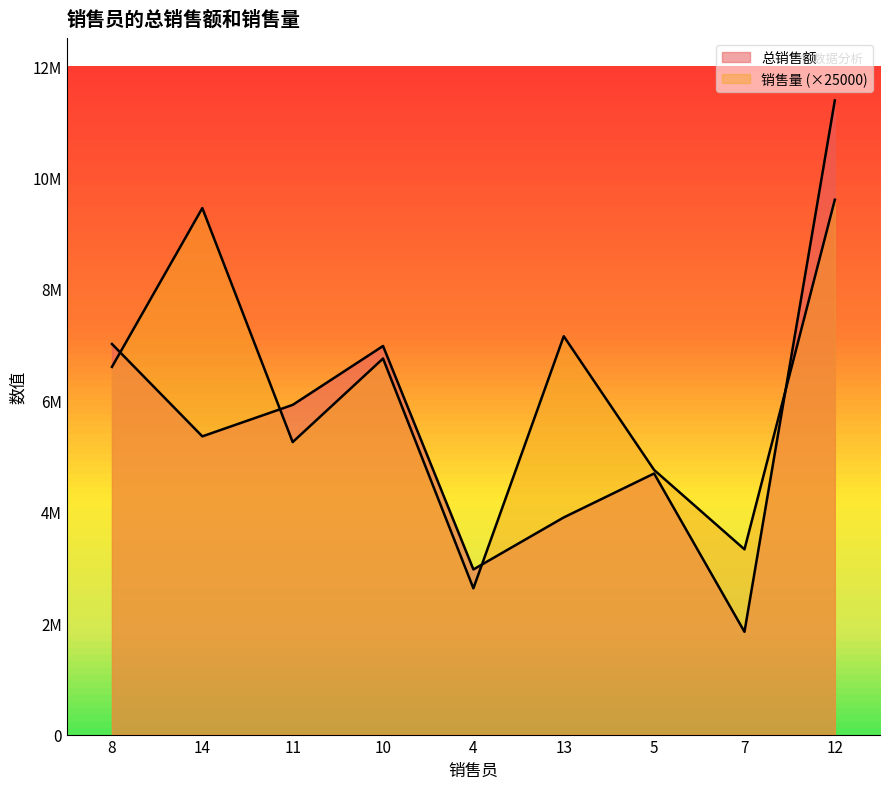

At which label is 销售量 closest to 6112500?

8